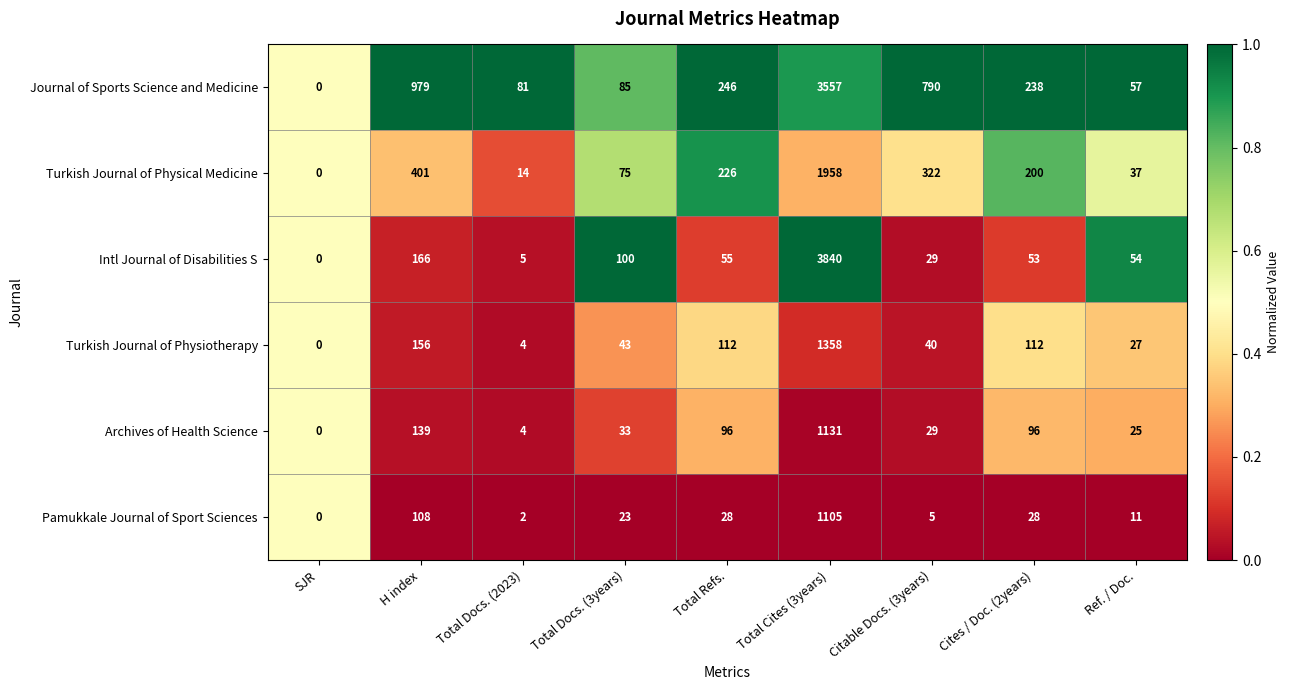

What is the difference between the second highest and second lowest values in the Pamukkale Journal of Sport Sciences series?

106